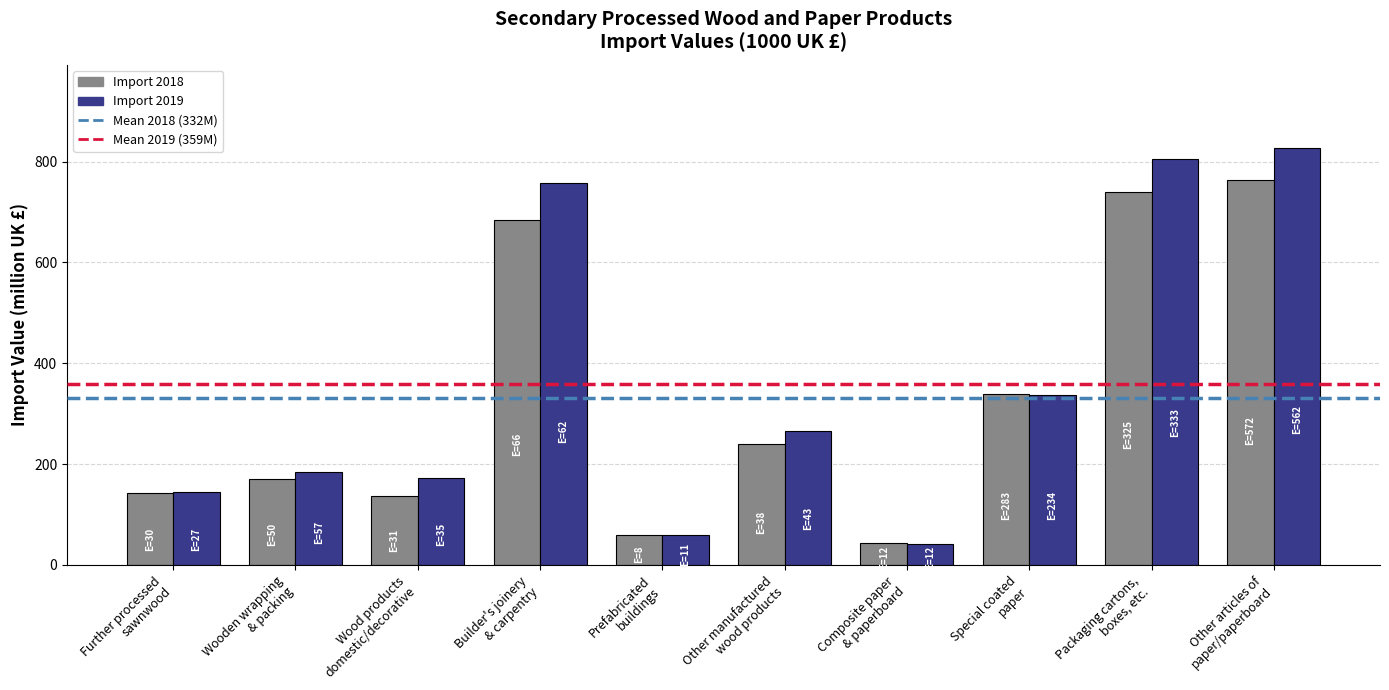

What is the maximum value for Import 2019?

826.5